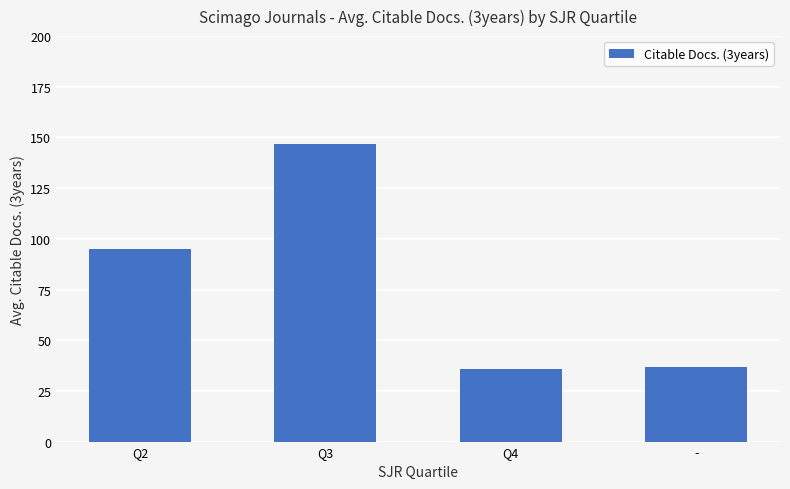

The chart shows a value of 147 at Q3. True or false?

True